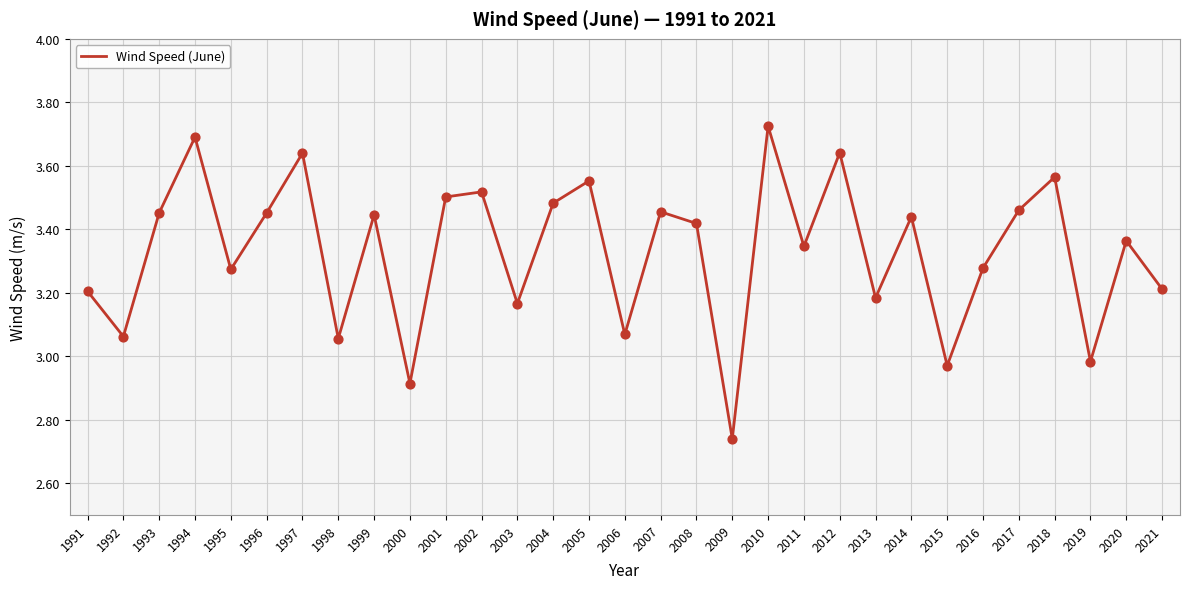

Which has a higher value, 2009 or 2008?

2008